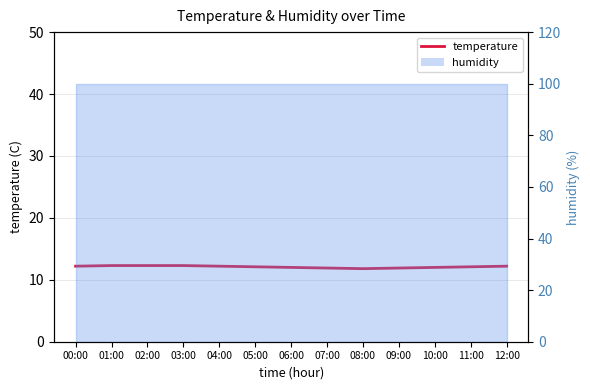

At which label does the data first exceed 12?

00:00